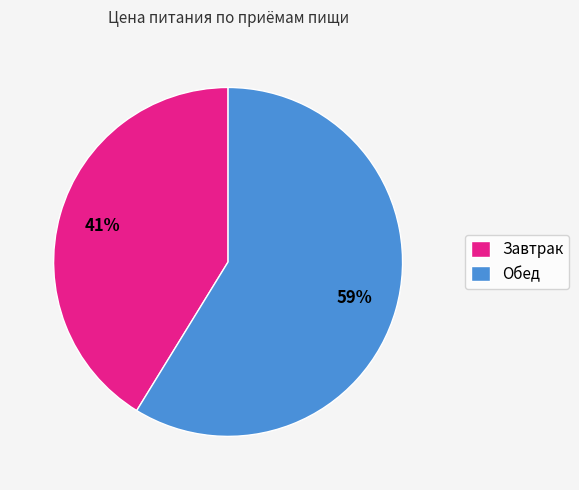

To the nearest percent, what percentage of the pie is Завтрак?

41%